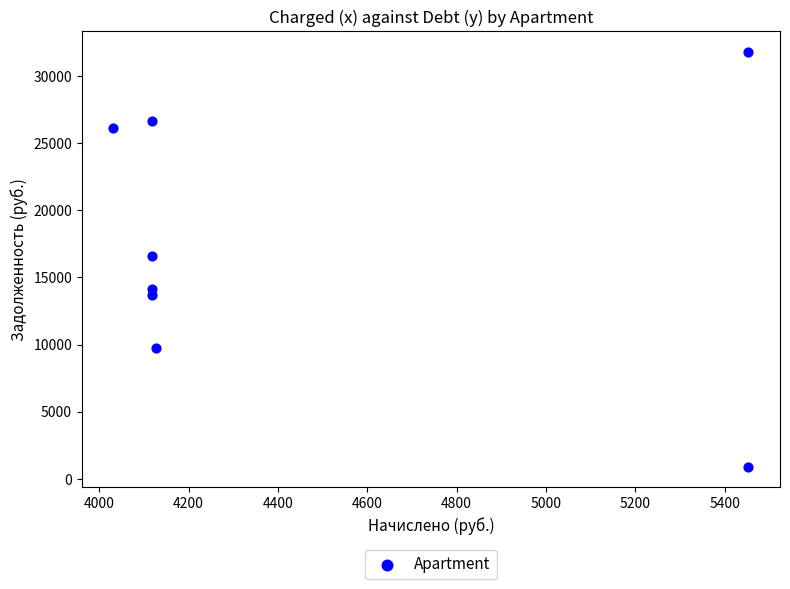

What is the average X value?

4442.4